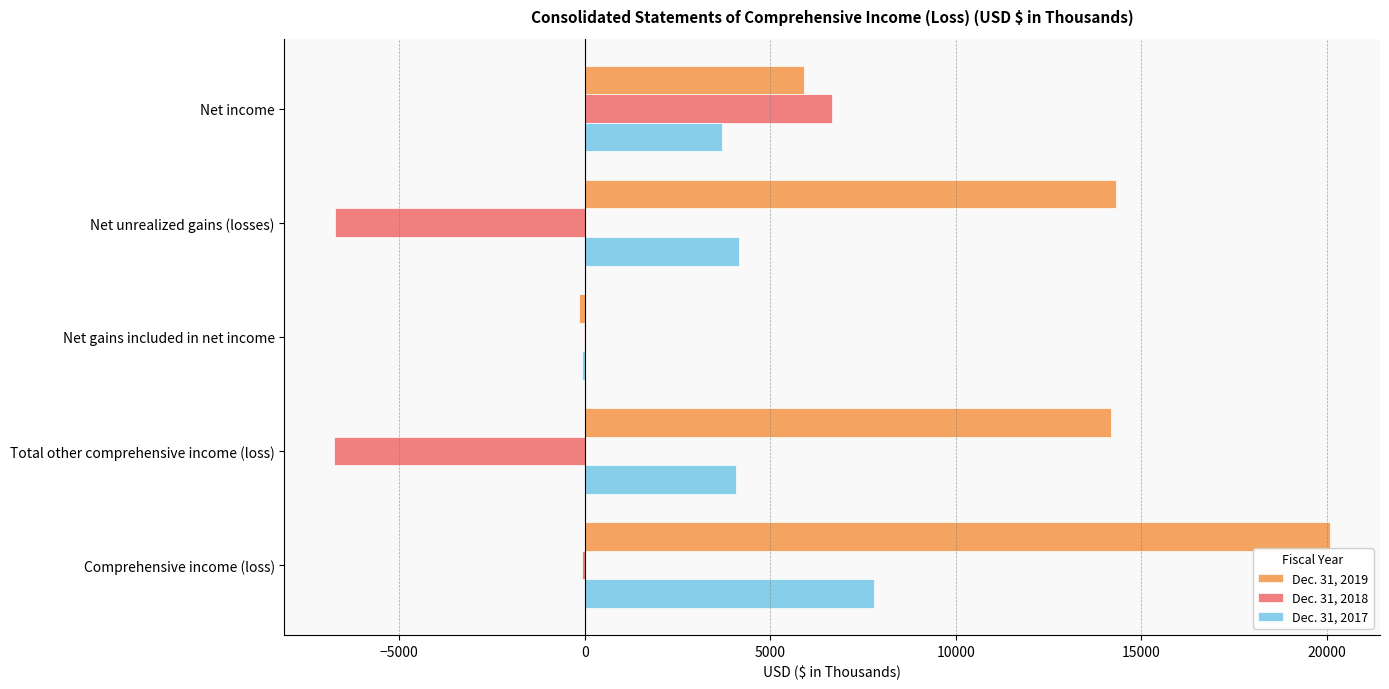

Which category has the highest value in the Dec. 31, 2017 series?

Comprehensive income (loss)